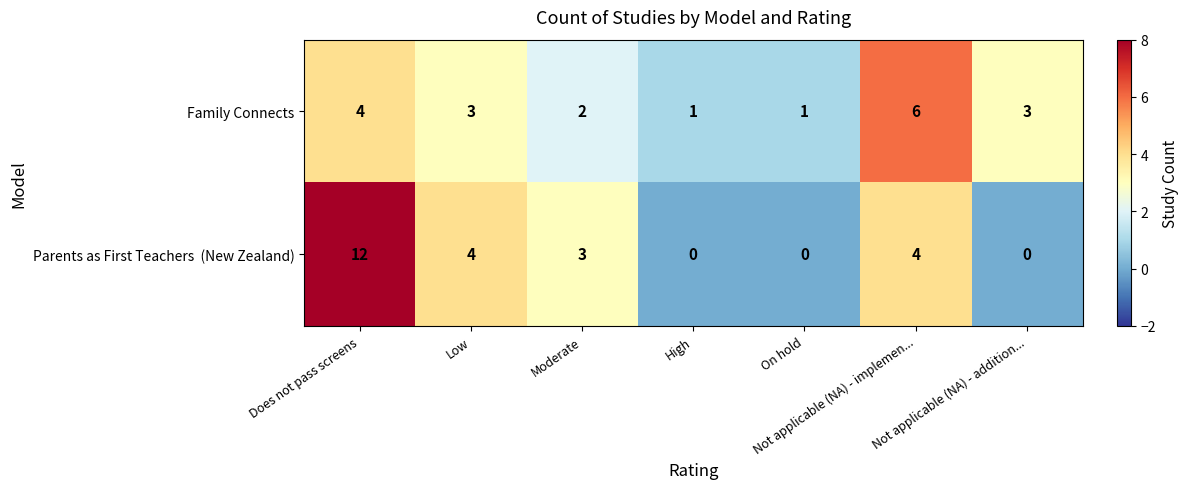

Between On hold and Not applicable (NA) - addition..., which series saw the biggest shift?

Family Connects